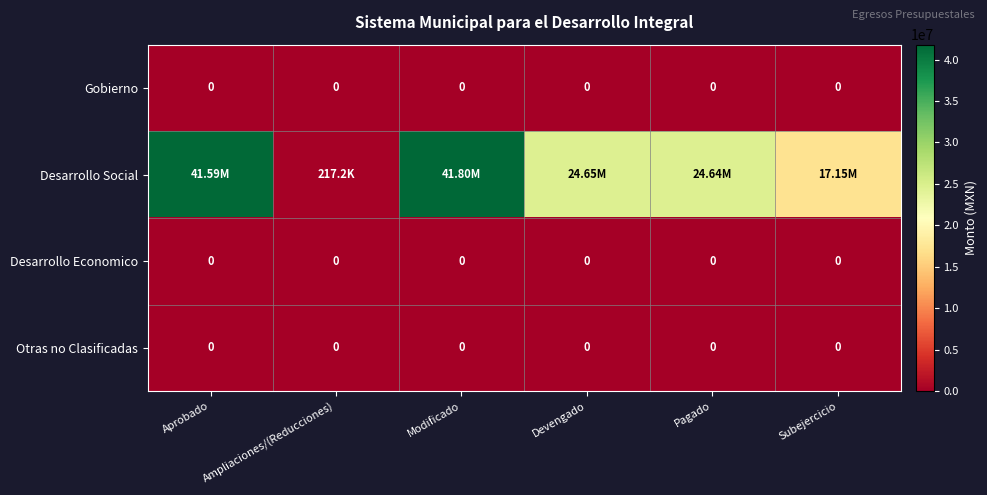

Rank the categories by Gobierno value from highest to lowest.

Aprobado, Ampliaciones/(Reducciones), Modificado, Devengado, Pagado, Subejercicio